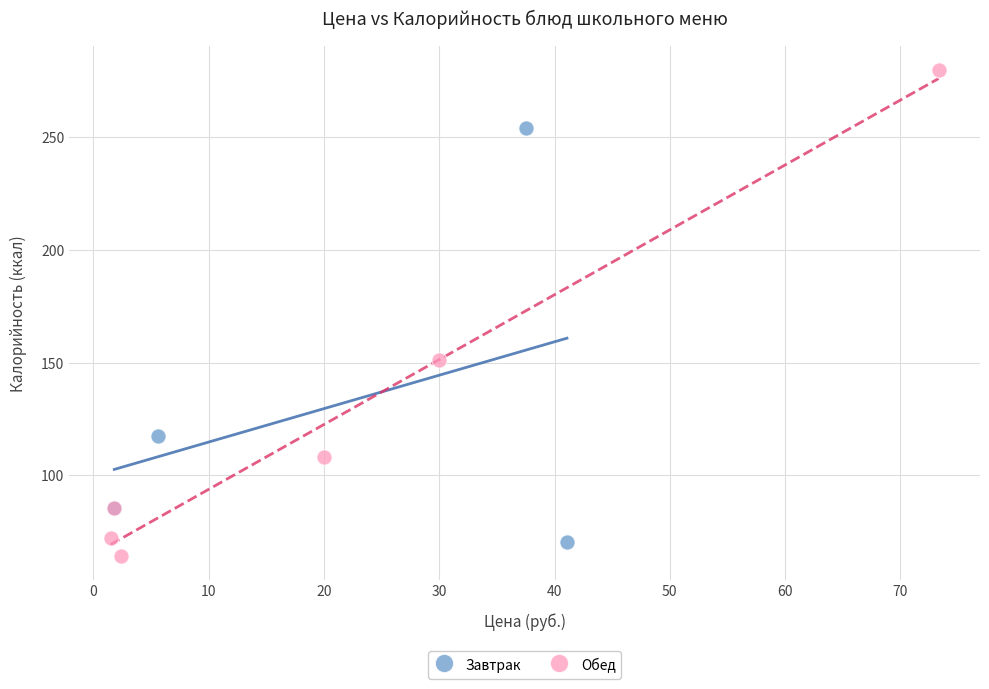

What are all the series names shown in the legend?

Завтрак, Обед